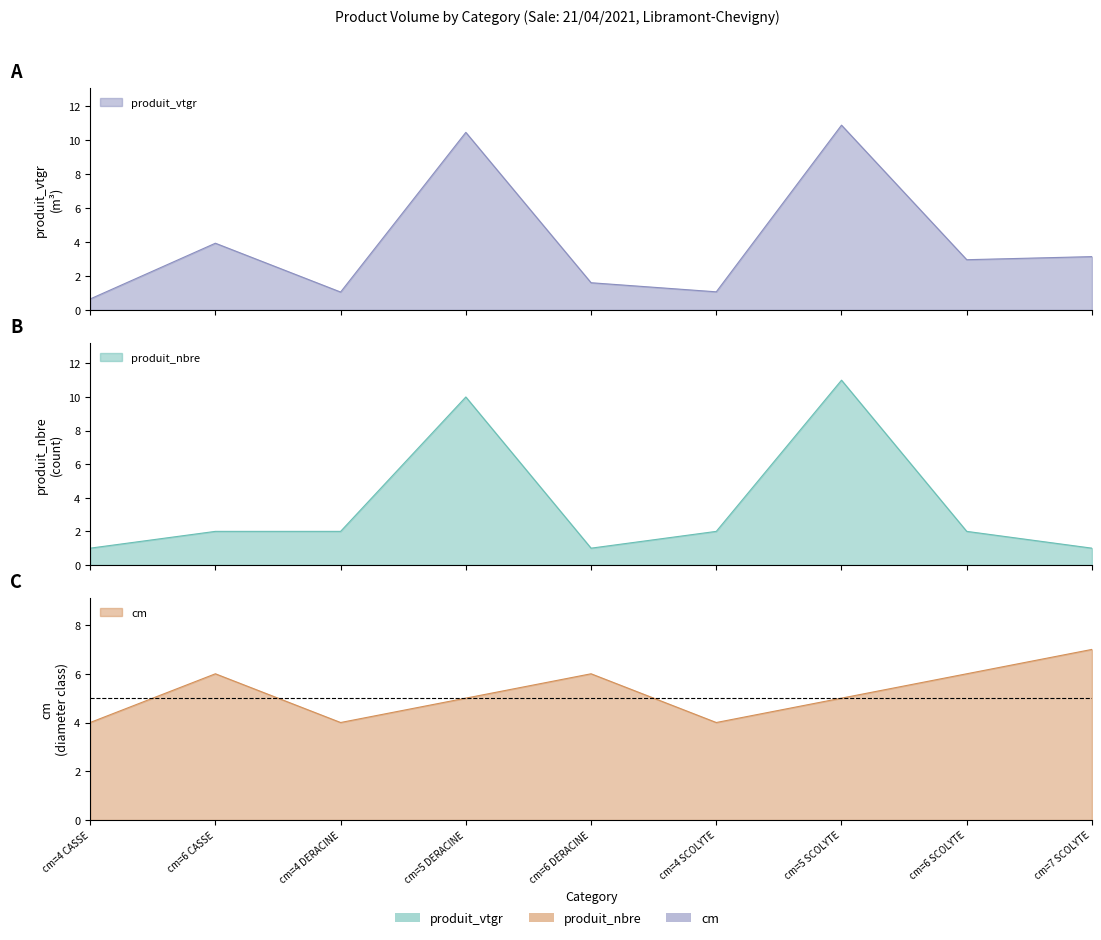

Is it true that produit_vtgr equals 3.0 at cm=6 SCOLYTE?

True